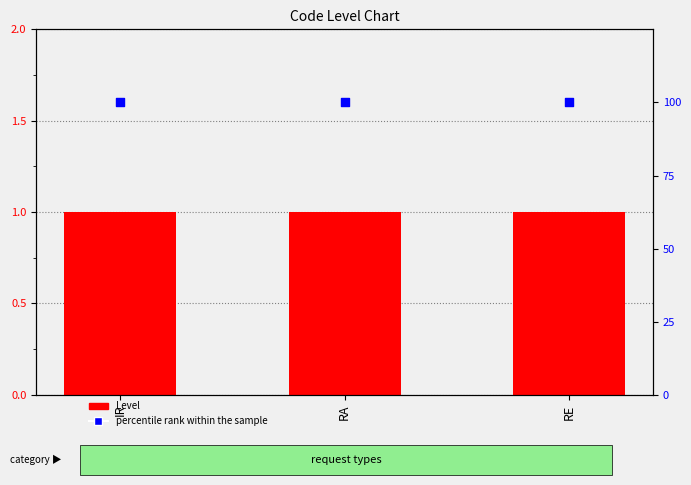

Which series has the largest total across all categories?

percentile rank within the sample